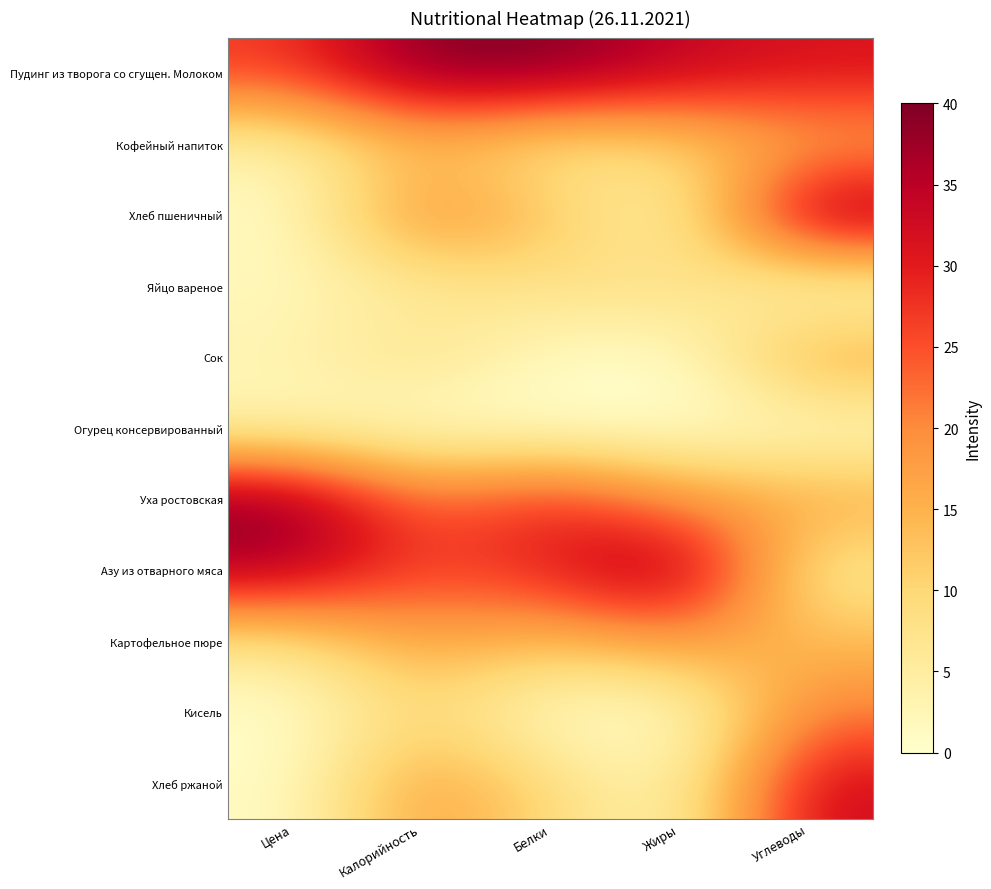

Which series has the largest total across all categories?

Пудинг из творога со сгущен. Молоком